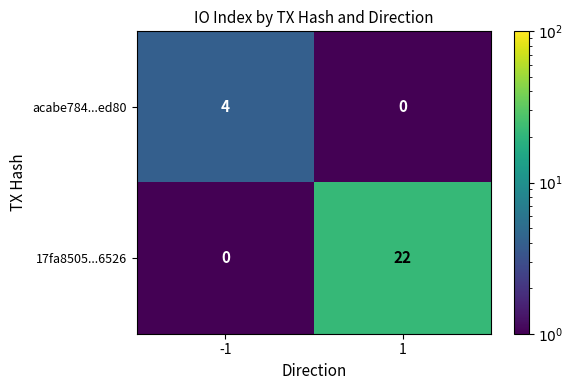

Reading left to right, what are all the values shown in this chart?

acabe784...ed80: 4	0
17fa8505...6526: 0	22